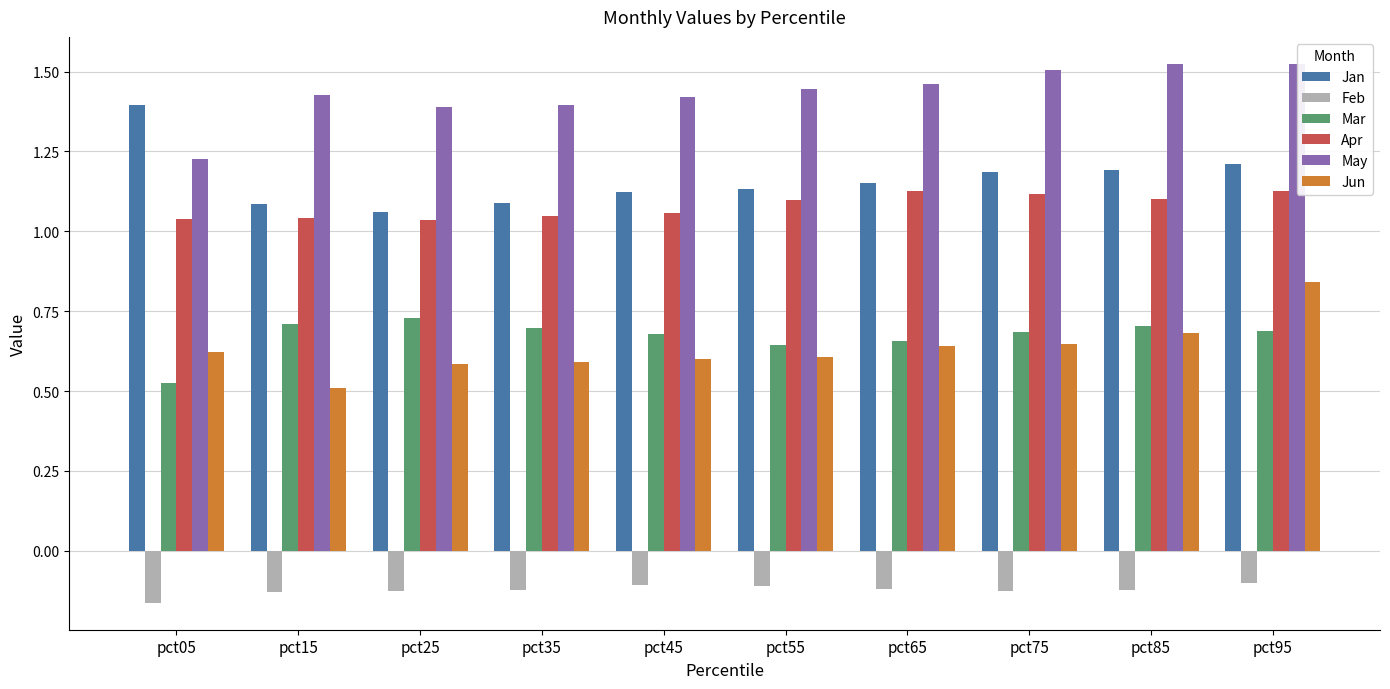

Is the value of Jun at pct35 greater than the value of Mar at pct35?

No